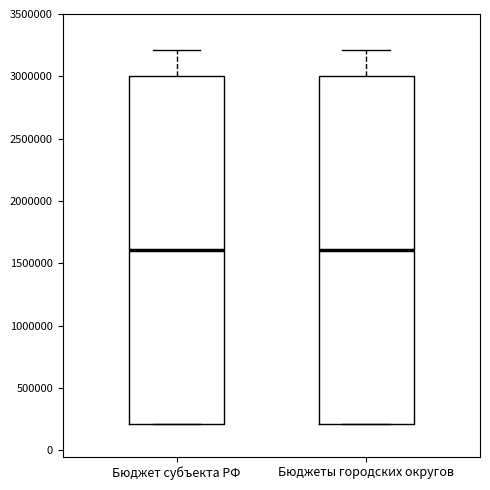

Reading left to right, read every box against the y-axis: the position of its median line, the range the box covers, and the ends of its whiskers. The values are not printed on the chart, so give them approximately, as read against the axis.

Бюджет субъекта РФ: median 1600000, box 200000 to 3000000, whiskers 200000 to 3200000
Бюджеты городских округов: median 1600000, box 200000 to 3000000, whiskers 200000 to 3200000